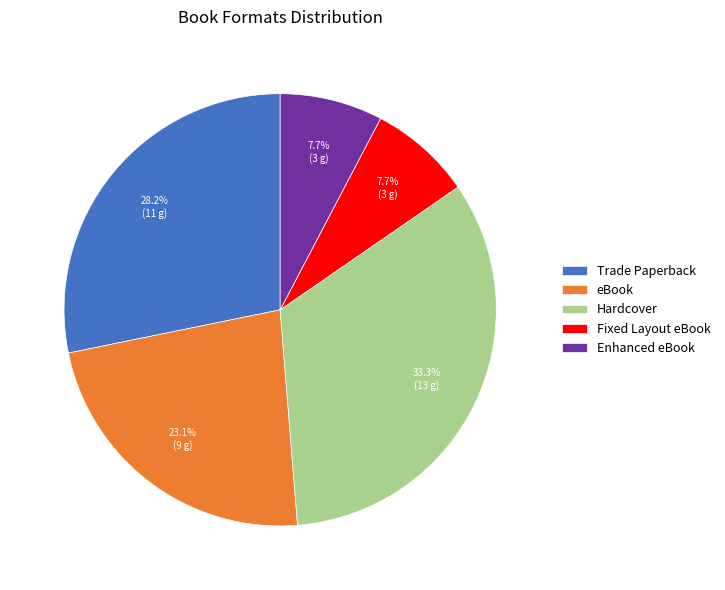

What is the ratio of the value at Enhanced eBook to the value at Hardcover?

0.2